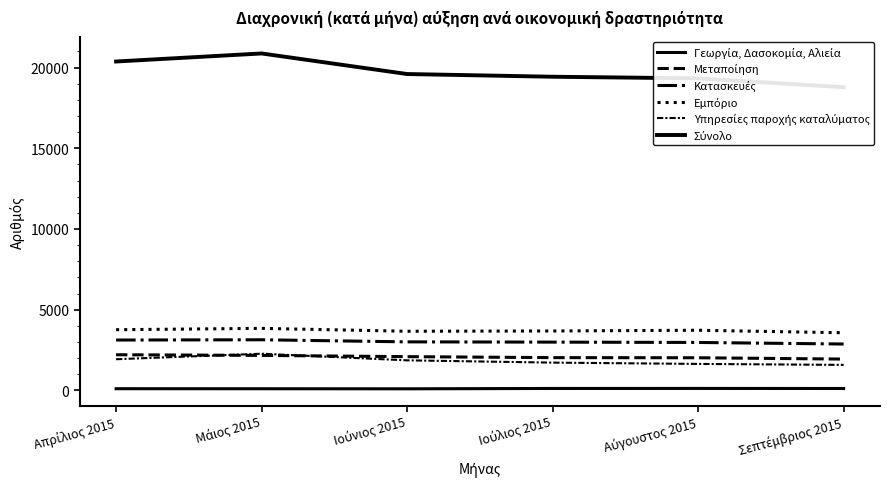

List the series in order of their peak value, lowest first.

Γεωργία, Δασοκομία, Αλιεία, Μεταποίηση, Υπηρεσίες παροχής καταλύματος, Κατασκευές, Εμπόριο, Σύνολο